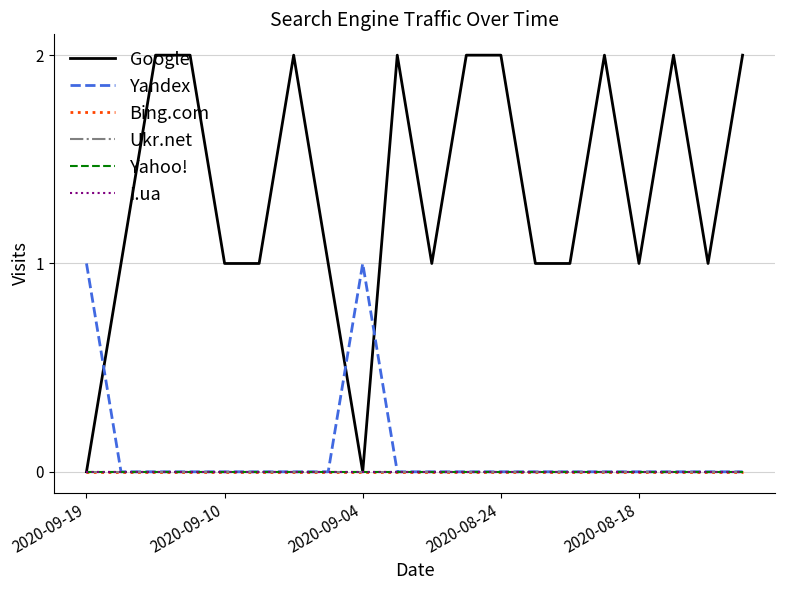

Does the chart have visible grid lines?

Yes